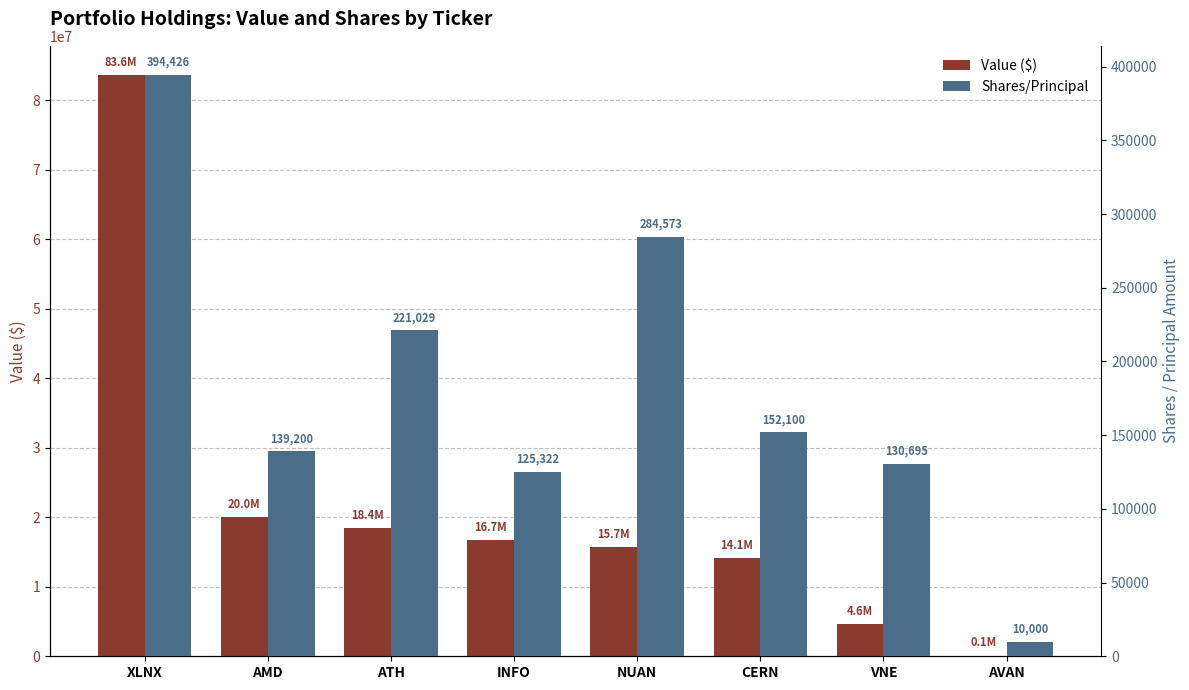

What is the sum of the Shares/Principal values at AMD and ATH?

360229